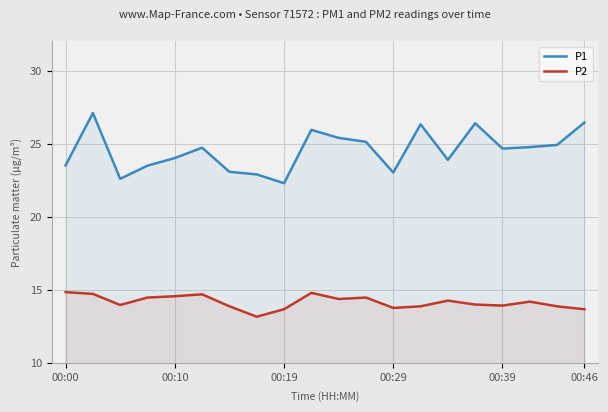

True or false: P1 has a value of 22.3 at 00:19.

True